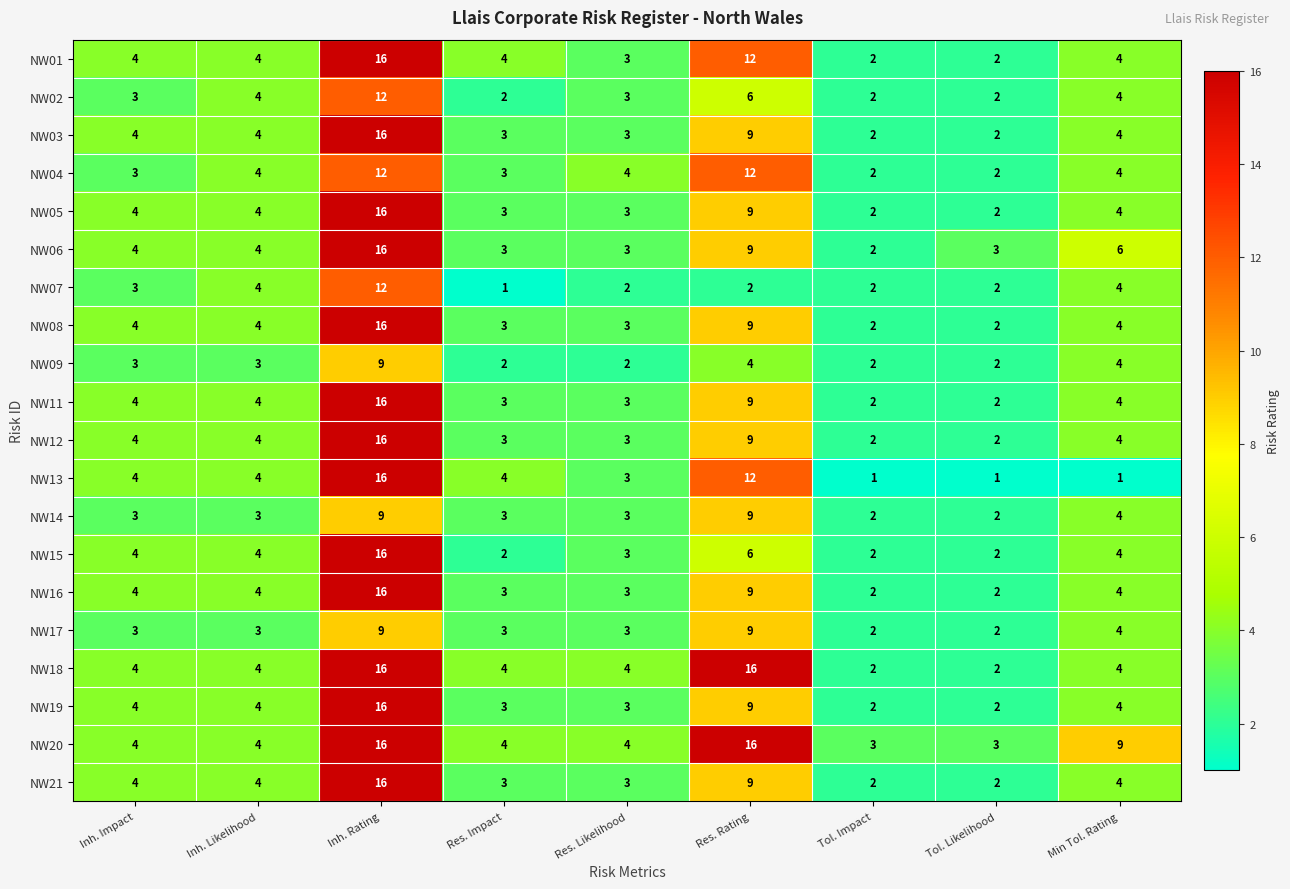

Is it true that NW03 equals 2 at Inh. Impact?

False